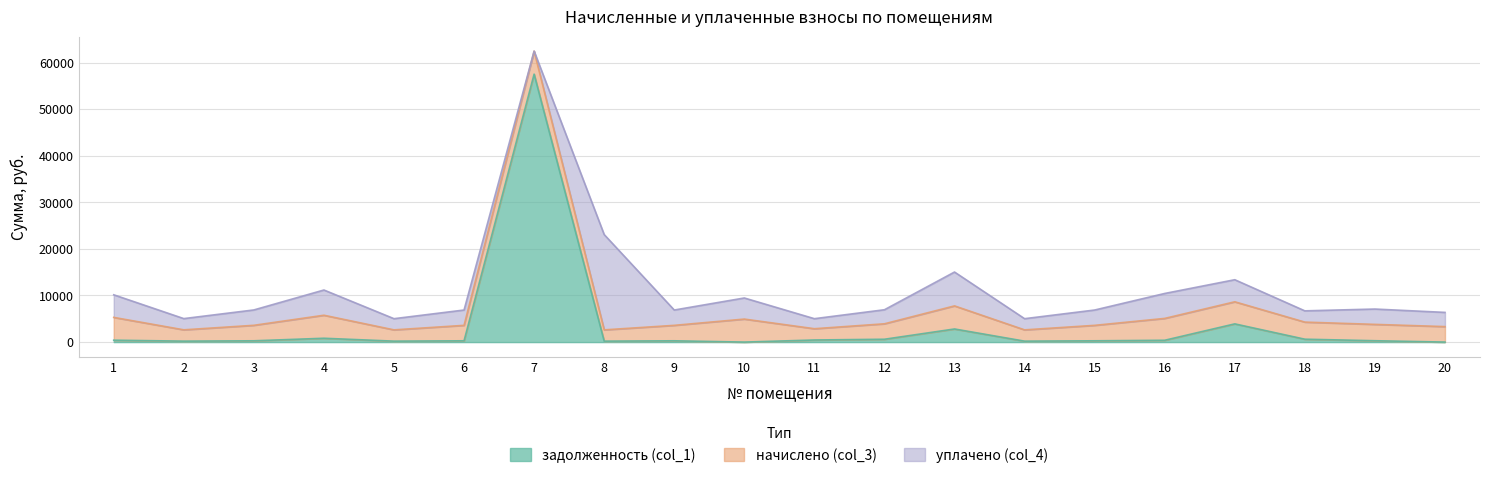

The value of уплачено (col_4) at 9 is 5895.0. True or false?

False